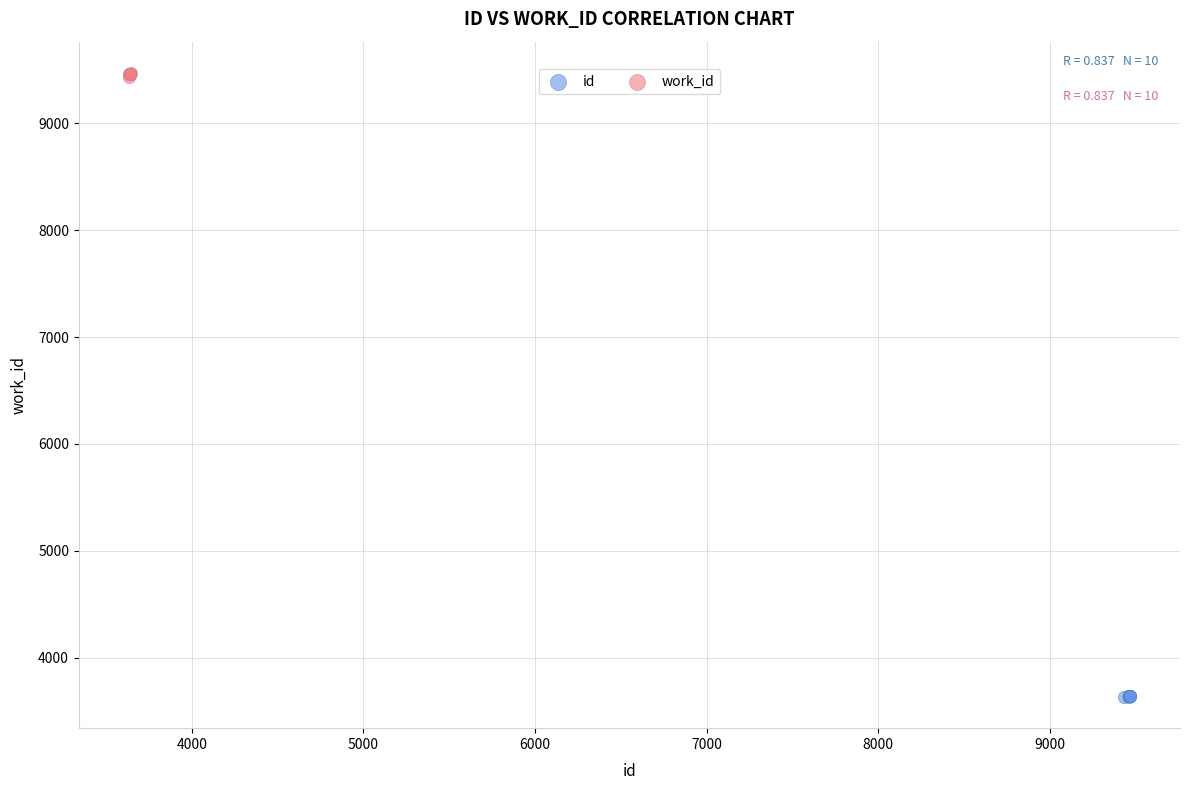

Which series contains the lowest Y value?

id